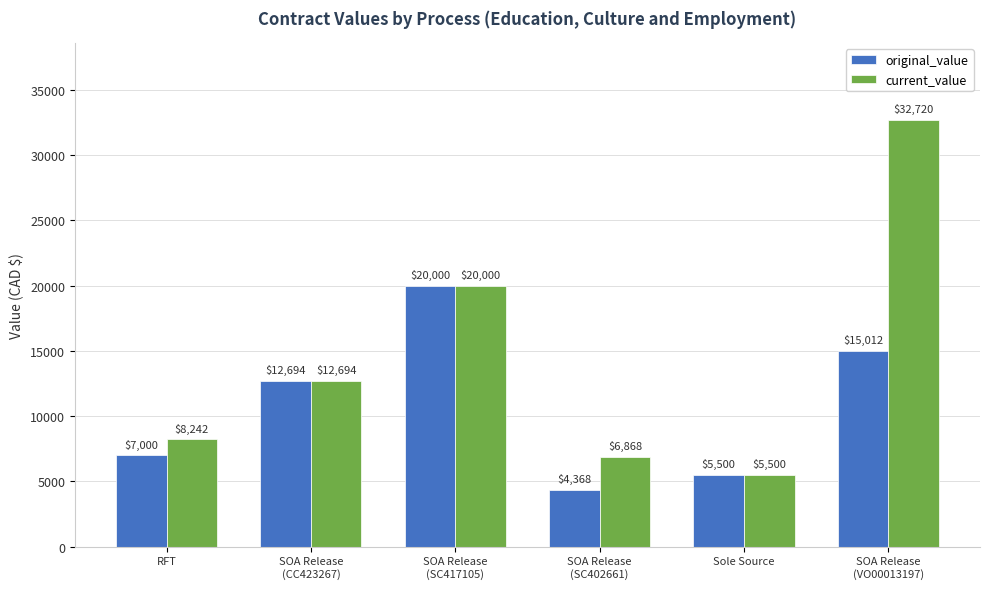

Which category has the lowest value in the current_value series?

Sole Source